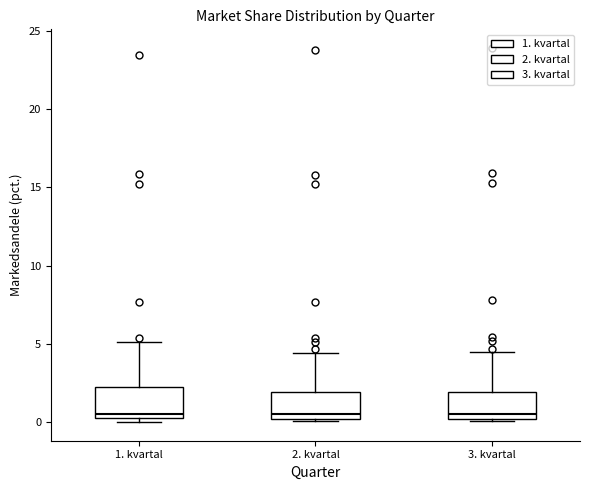

Reading left to right, read every box against the y-axis: the position of its median line, the range the box covers, and the ends of its whiskers. The values are not printed on the chart, so give them approximately, as read against the axis.

1. kvartal: median 0.5, box 0.0 to 2.0, whiskers 0.0 (just below the box's lower edge) to 5.0
2. kvartal: median 0.5, box 0.0 to 2.0, whiskers 0.0 (just below the box's lower edge) to 4.5
3. kvartal: median 0.5, box 0.0 to 2.0, whiskers 0.0 (just below the box's lower edge) to 4.5